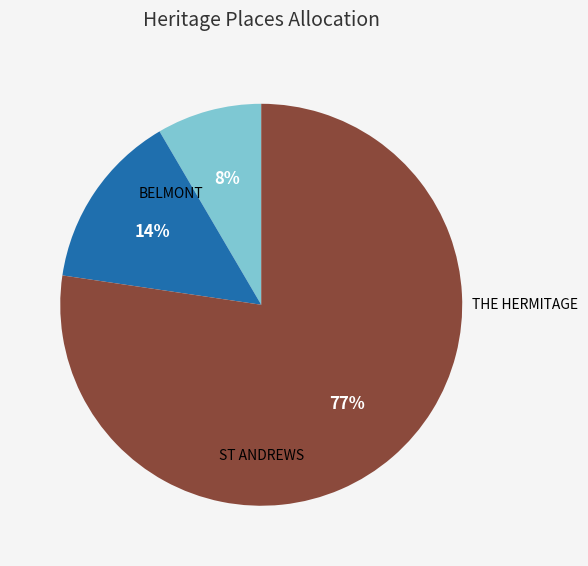

How many slices are in this pie chart?

3